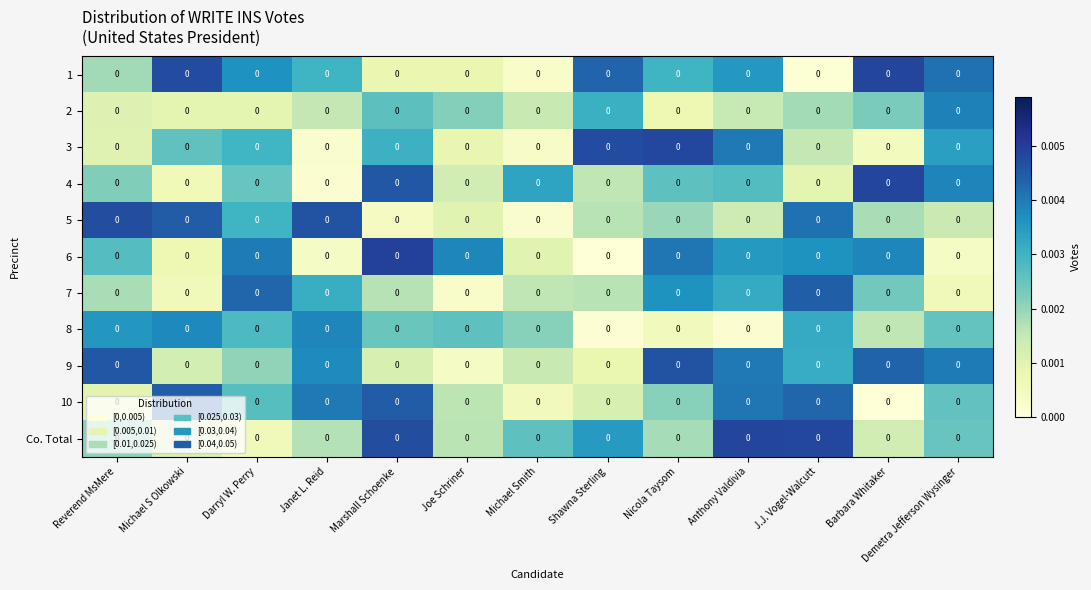

At which label does 4 reach its minimum?

Janet L. Reid